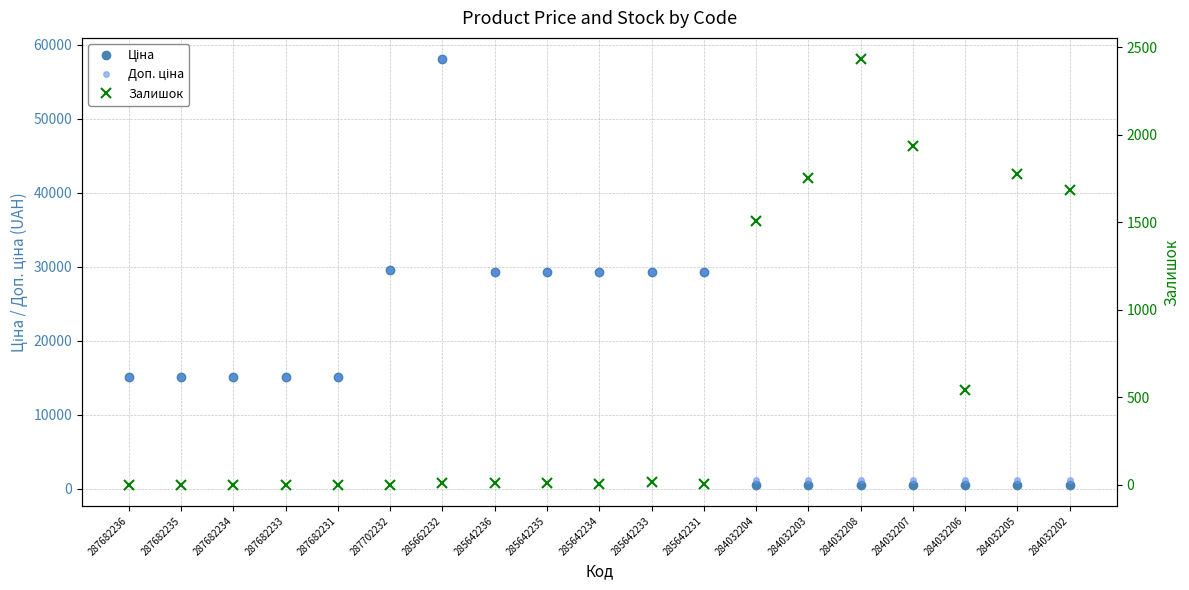

List the series in order of their peak value, highest first.

Ціна, Доп. ціна, Залишок